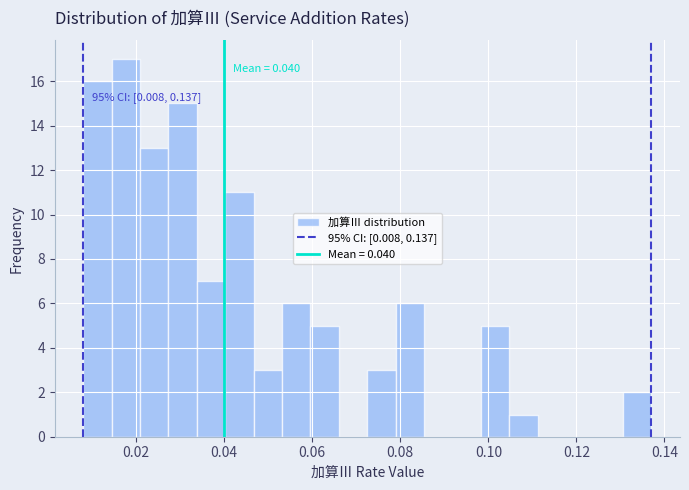

Read against the x-axis, roughly where is the centre of the tallest bar?

0.018